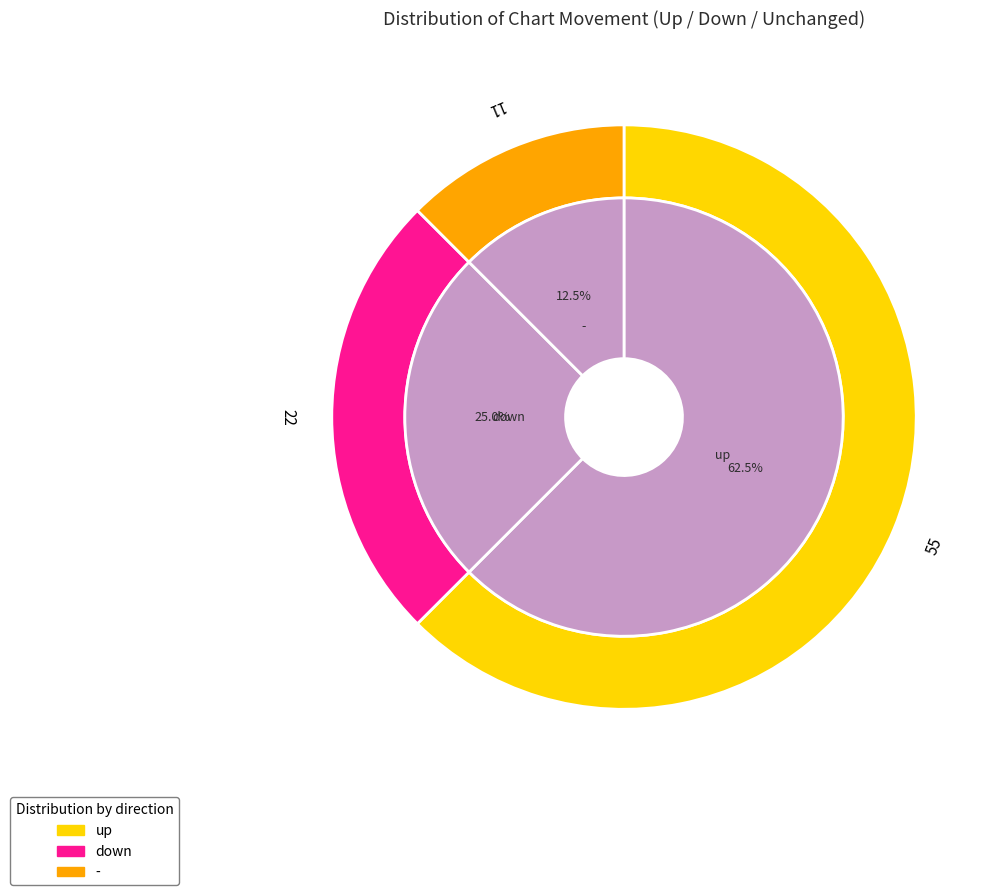

True or false: up accounts for 52% of the total.

False